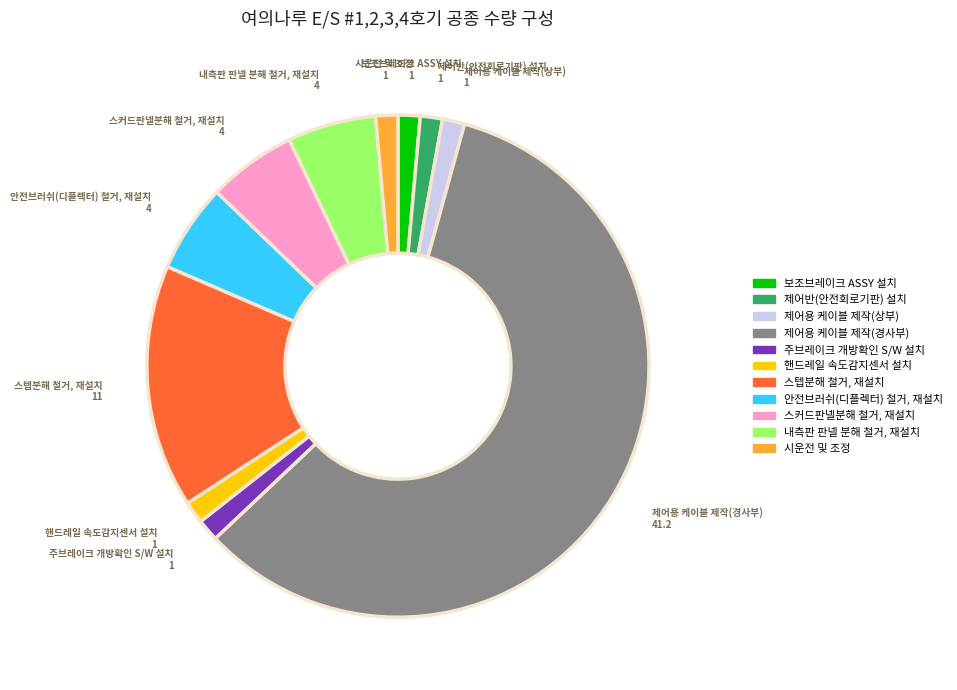

Which slice is the largest?

제어용 케이블 제작(경사부)